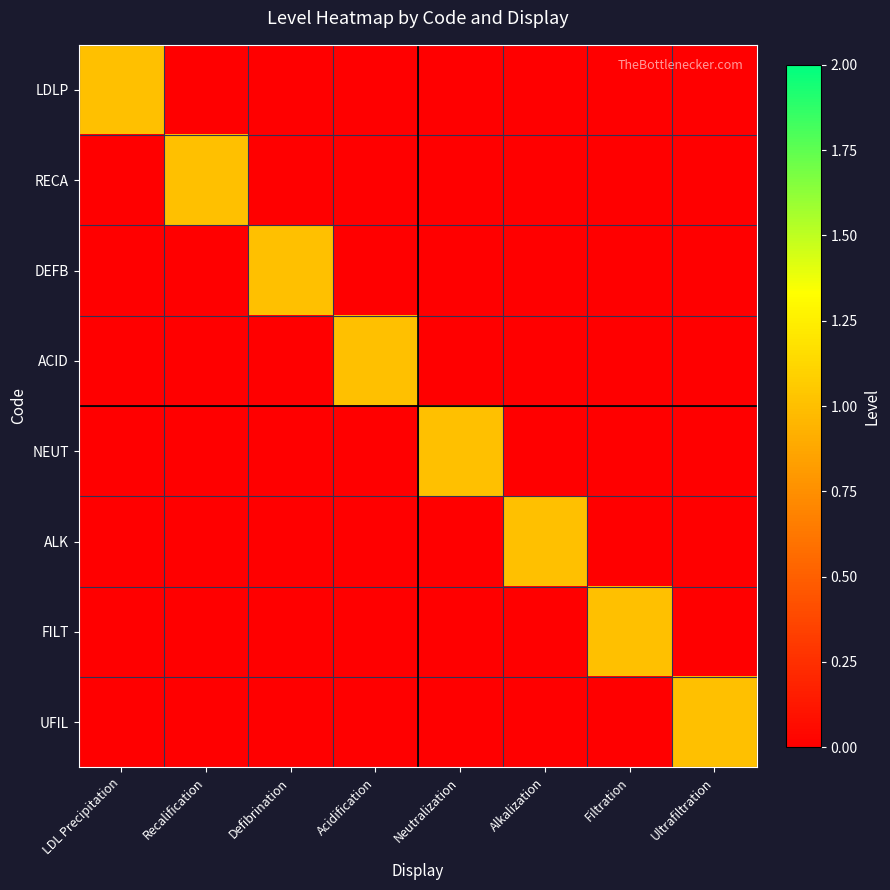

Reading left to right, extract all data points from this chart.

LDLP: LDL Precipitation=1	Recalification=0	Defibrination=0	Acidification=0	Neutralization=0	Alkalization=0	Filtration=0	Ultrafiltration=0
RECA: LDL Precipitation=0	Recalification=1	Defibrination=0	Acidification=0	Neutralization=0	Alkalization=0	Filtration=0	Ultrafiltration=0
DEFB: LDL Precipitation=0	Recalification=0	Defibrination=1	Acidification=0	Neutralization=0	Alkalization=0	Filtration=0	Ultrafiltration=0
ACID: LDL Precipitation=0	Recalification=0	Defibrination=0	Acidification=1	Neutralization=0	Alkalization=0	Filtration=0	Ultrafiltration=0
NEUT: LDL Precipitation=0	Recalification=0	Defibrination=0	Acidification=0	Neutralization=1	Alkalization=0	Filtration=0	Ultrafiltration=0
ALK: LDL Precipitation=0	Recalification=0	Defibrination=0	Acidification=0	Neutralization=0	Alkalization=1	Filtration=0	Ultrafiltration=0
FILT: LDL Precipitation=0	Recalification=0	Defibrination=0	Acidification=0	Neutralization=0	Alkalization=0	Filtration=1	Ultrafiltration=0
UFIL: LDL Precipitation=0	Recalification=0	Defibrination=0	Acidification=0	Neutralization=0	Alkalization=0	Filtration=0	Ultrafiltration=1